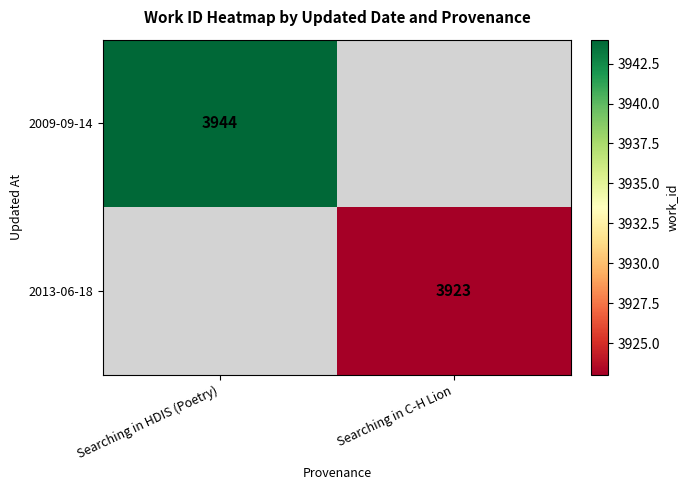

True or false: 2009-09-14 has a value of 1667 at Searching in HDIS (Poetry).

False